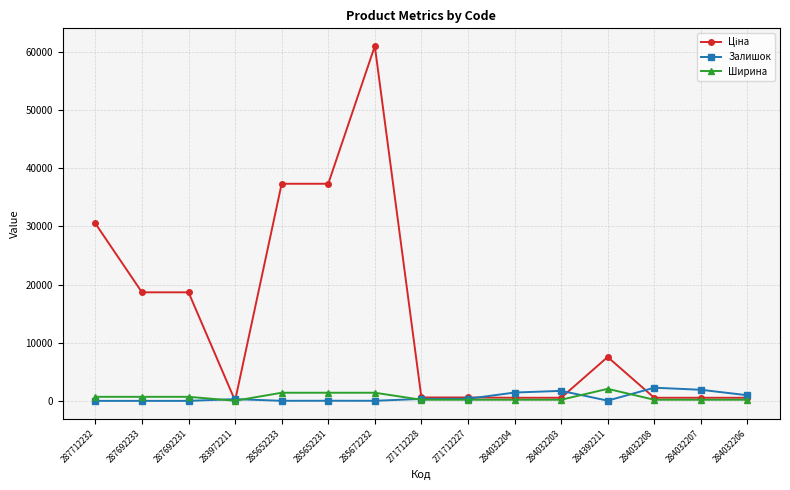

Which category has the highest value in the Ширина series?

284392211